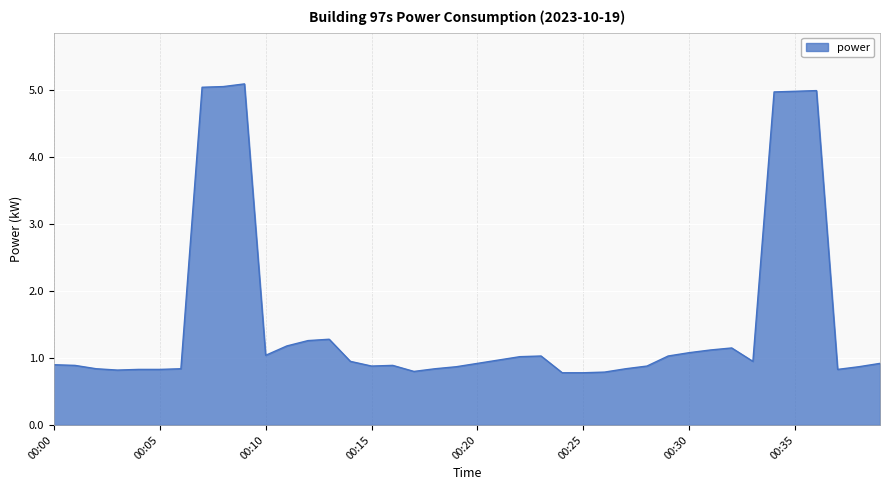

What is the smallest value displayed?

0.8